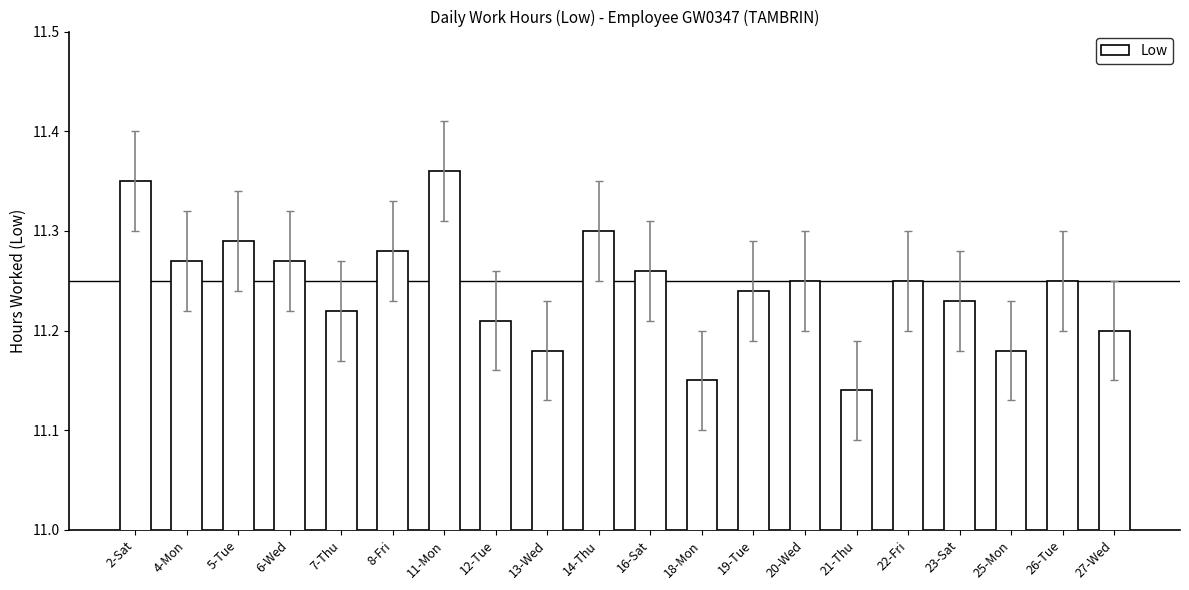

At which category does the chart reach its peak across all series?

11-Mon